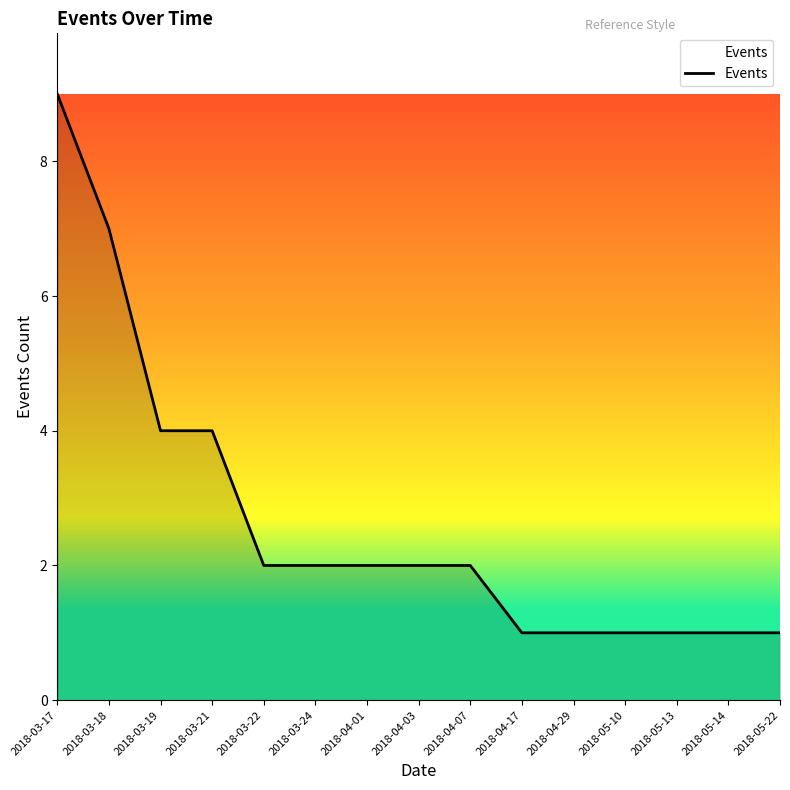

What position from the left is 2018-03-17?

1